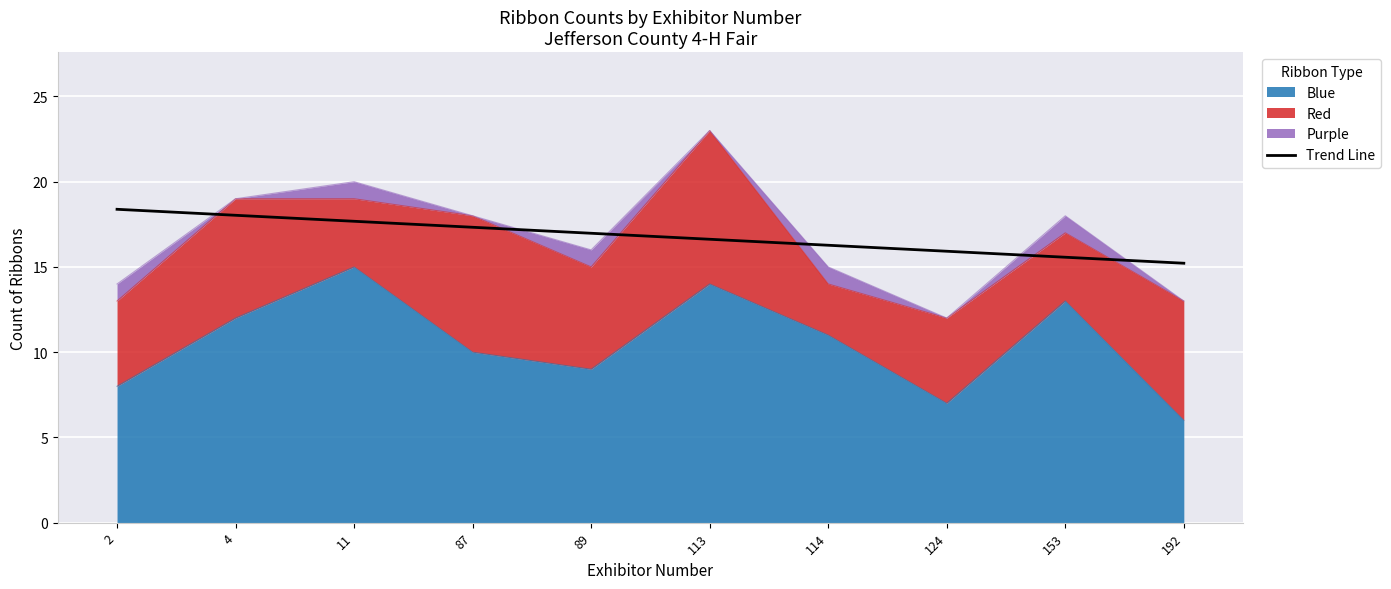

The value at 4 is 29.6. True or false?

False